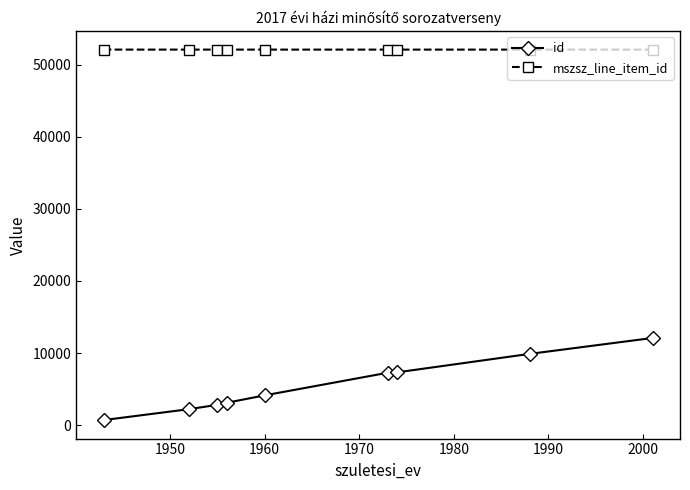

What is the sum of all mszsz_line_item_id values?

469085